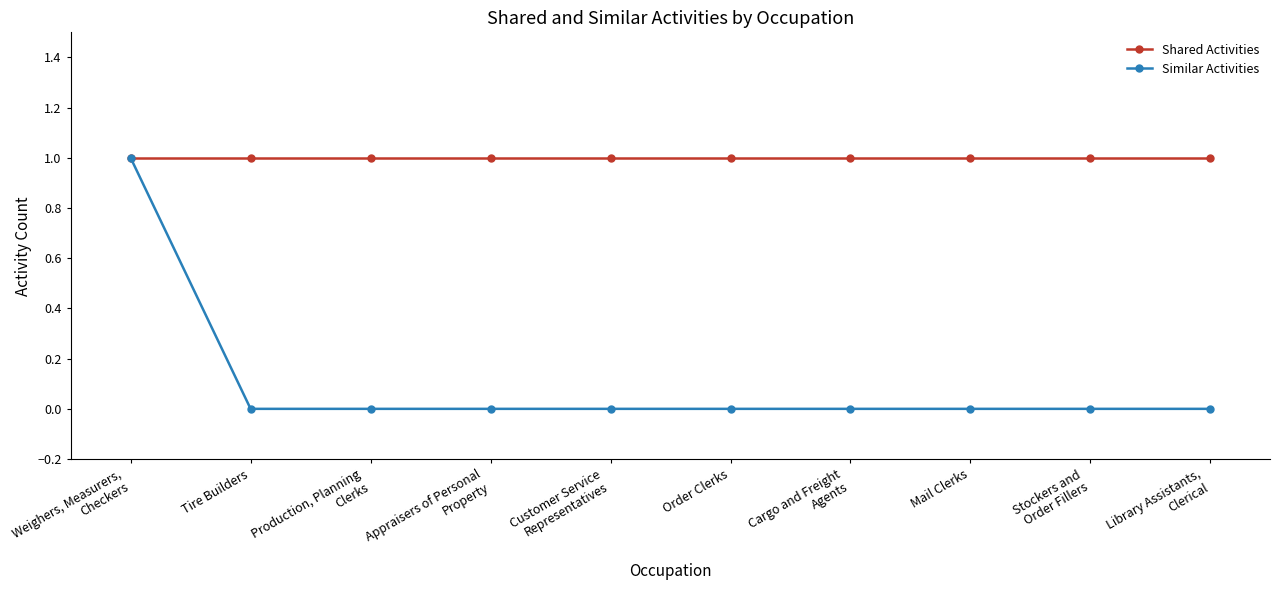

What is the sum of all Shared Activities values?

10